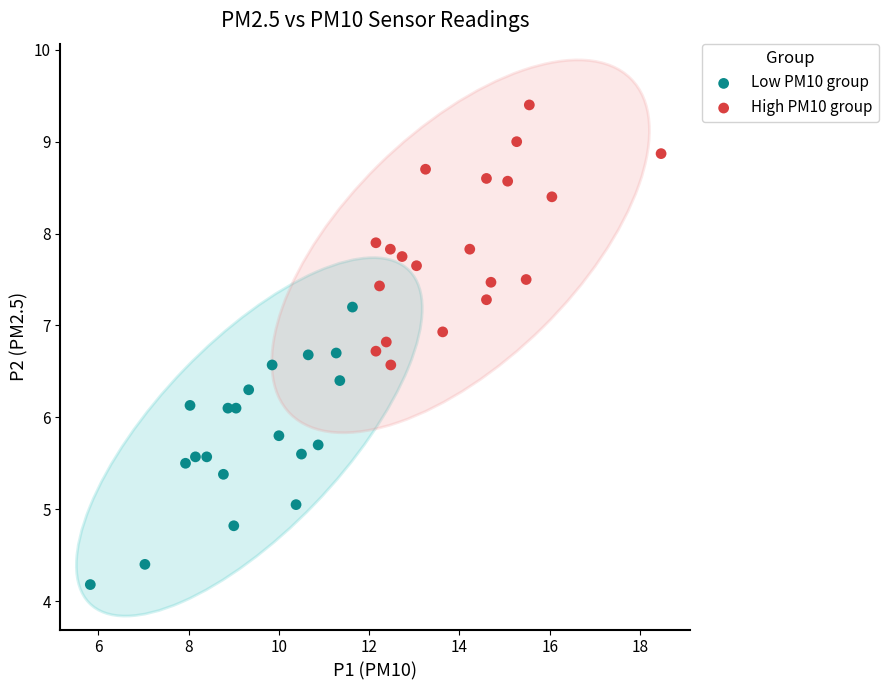

Which series has the largest Y range (max minus min)?

Low PM10 group